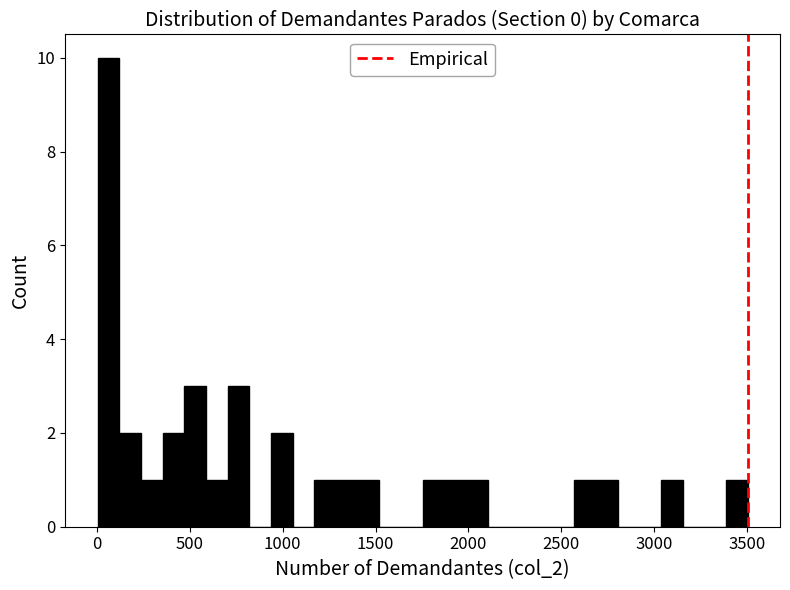

Read against the x-axis, roughly where is the centre of the tallest bar?

50